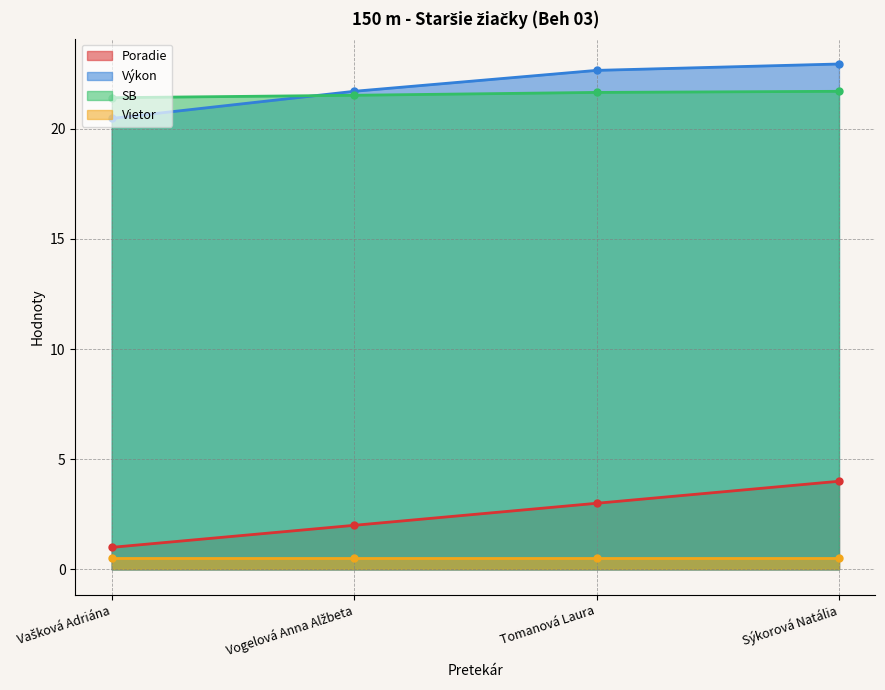

At which label does Výkon first exceed 22?

Tomanová Laura